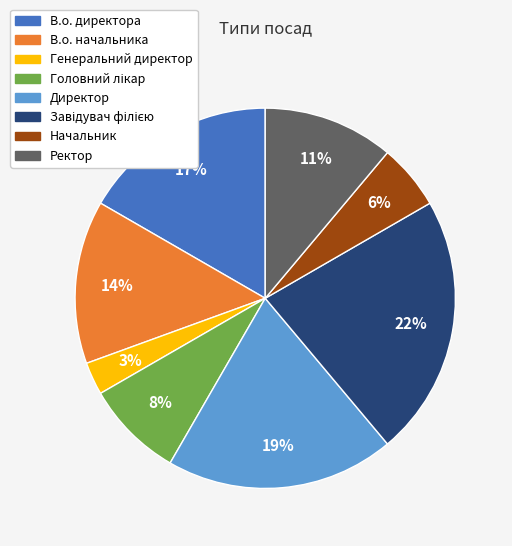

To the nearest percent, what percentage of the pie is Генеральний директор?

3%